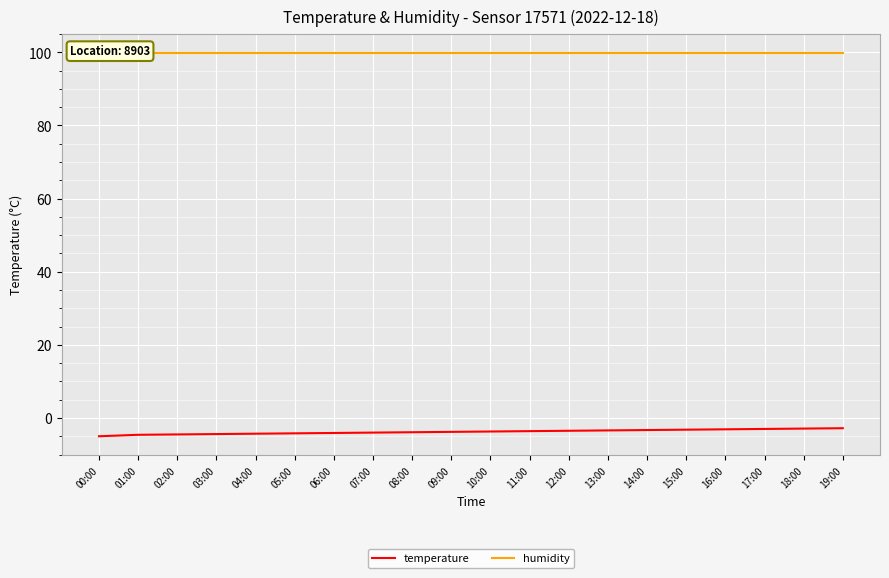

Reading right to left, transcribe all the data shown in this chart.

temperature: 19:00=-2.8	18:00=-2.9	17:00=-3.0	16:00=-3.1	15:00=-3.2	14:00=-3.3	13:00=-3.4	12:00=-3.5	11:00=-3.6	10:00=-3.7	09:00=-3.8	08:00=-3.9	07:00=-4.0	06:00=-4.1	05:00=-4.2	04:00=-4.3	03:00=-4.4	02:00=-4.5	01:00=-4.6	00:00=-5.0
humidity: 19:00=99.9	18:00=99.9	17:00=99.9	16:00=99.9	15:00=99.9	14:00=99.9	13:00=99.9	12:00=99.9	11:00=99.9	10:00=99.9	09:00=99.9	08:00=99.9	07:00=99.9	06:00=99.9	05:00=99.9	04:00=99.9	03:00=99.9	02:00=99.9	01:00=99.9	00:00=99.9